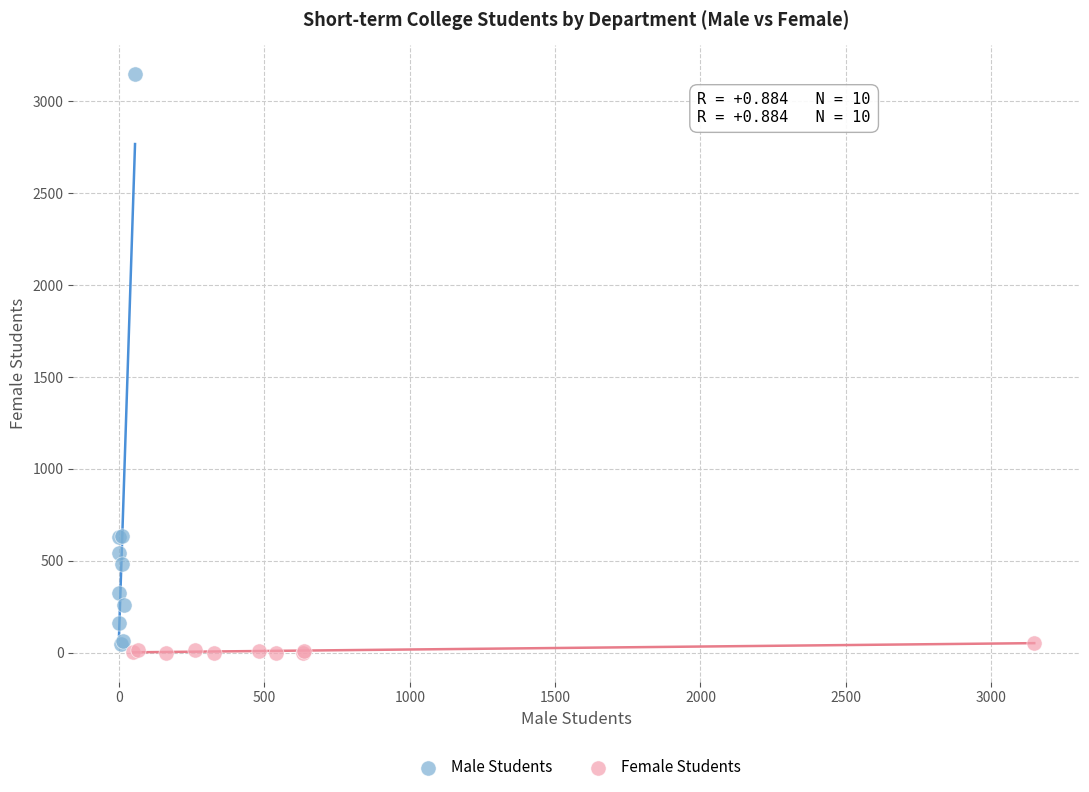

What are all the series names shown in the legend?

Male Students, Female Students